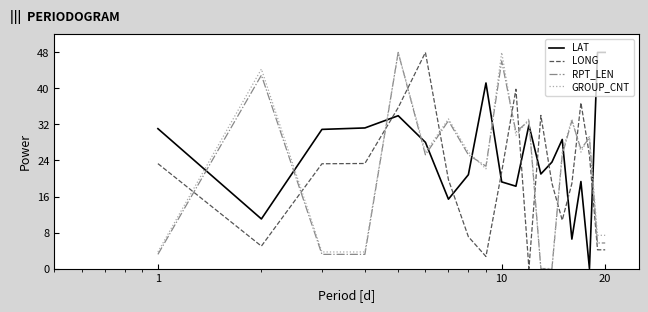

At how many categories does at least one series exceed 22?

20